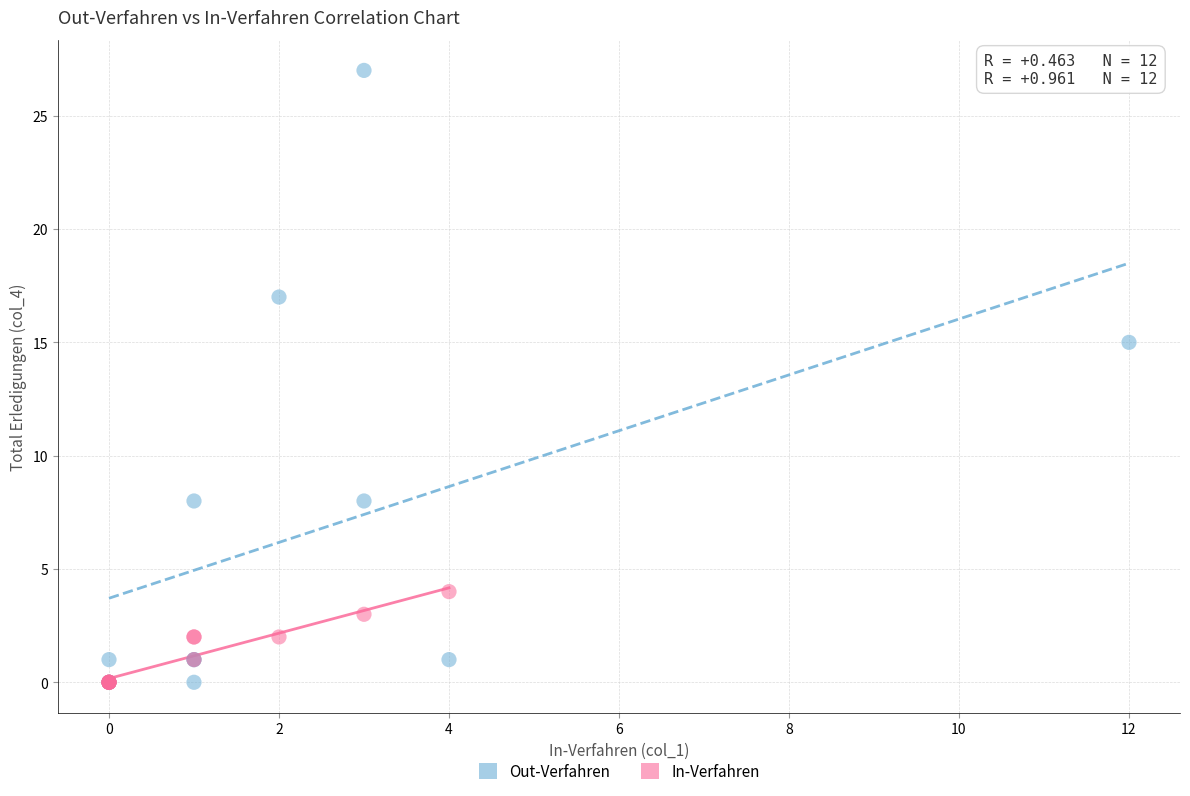

What are all the series names shown in the legend?

Out-Verfahren, In-Verfahren